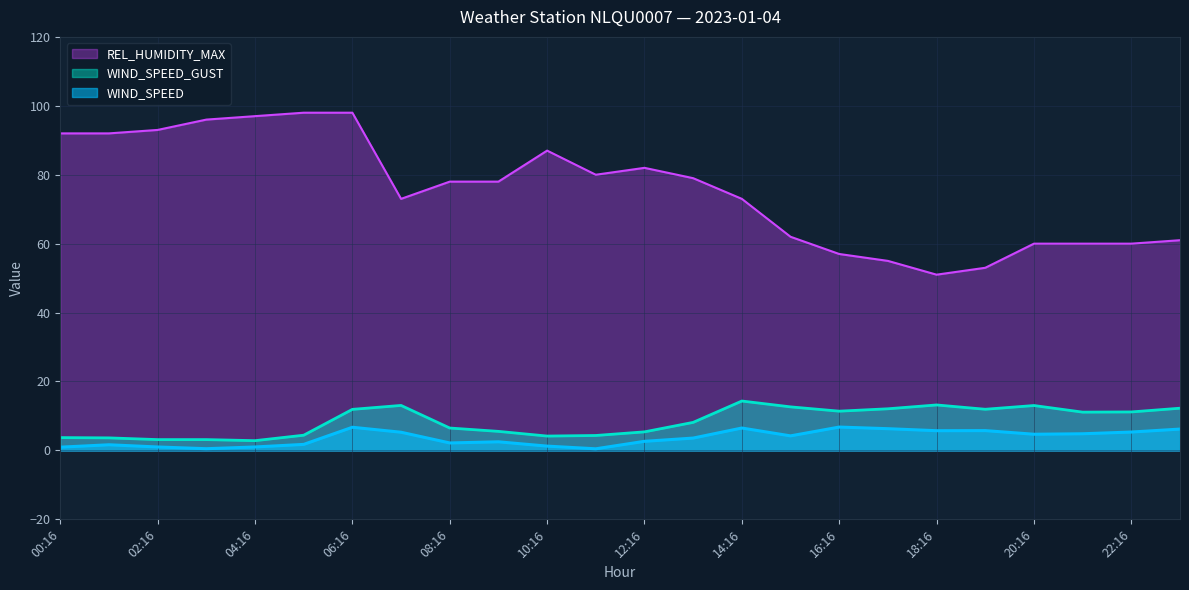

At which category is the sum across all series the highest?

06:16